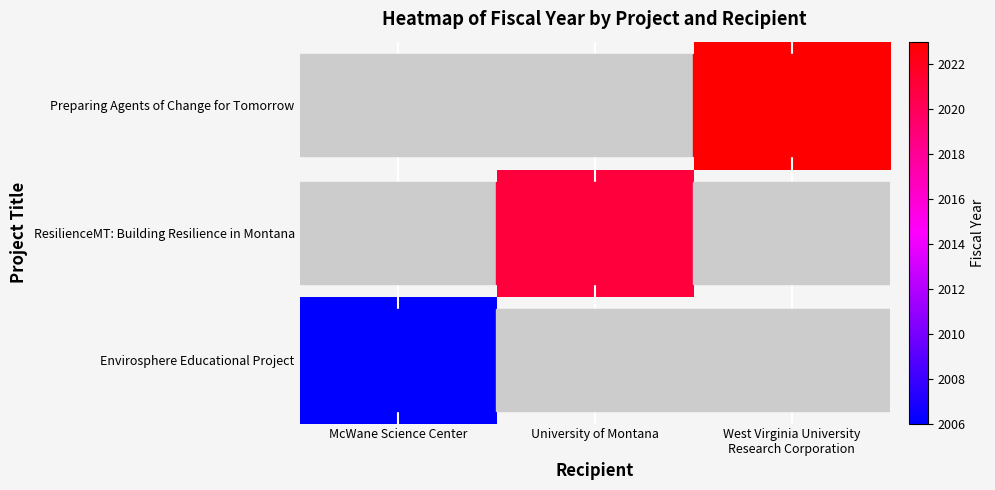

How many positive values does the Preparing Agents of Change for Tomorrow series have?

1